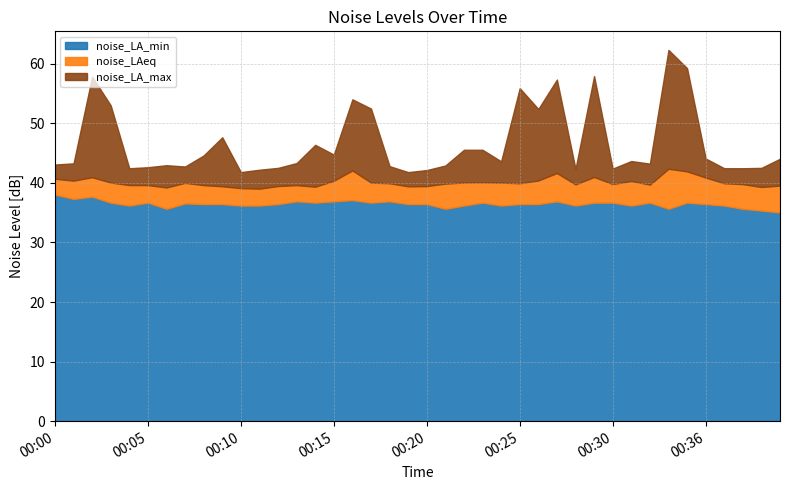

The noise_LAeq series shows 39.9 at 00:21. True or false?

True